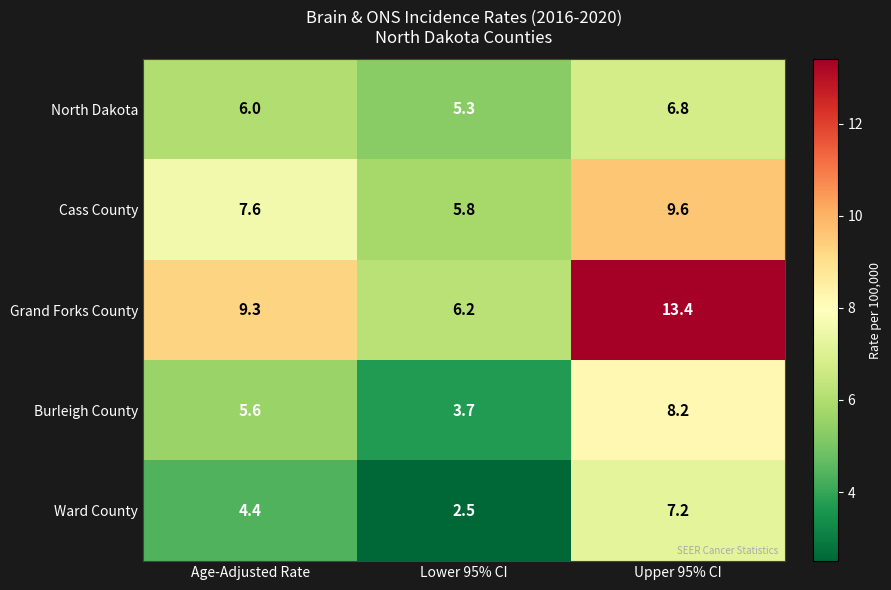

What is the smallest value displayed?

2.5